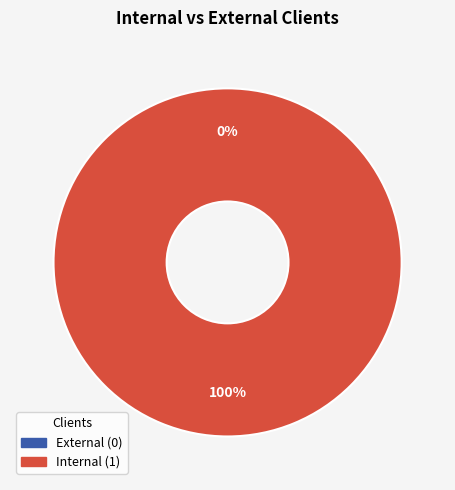

How many segments does this pie chart have?

2